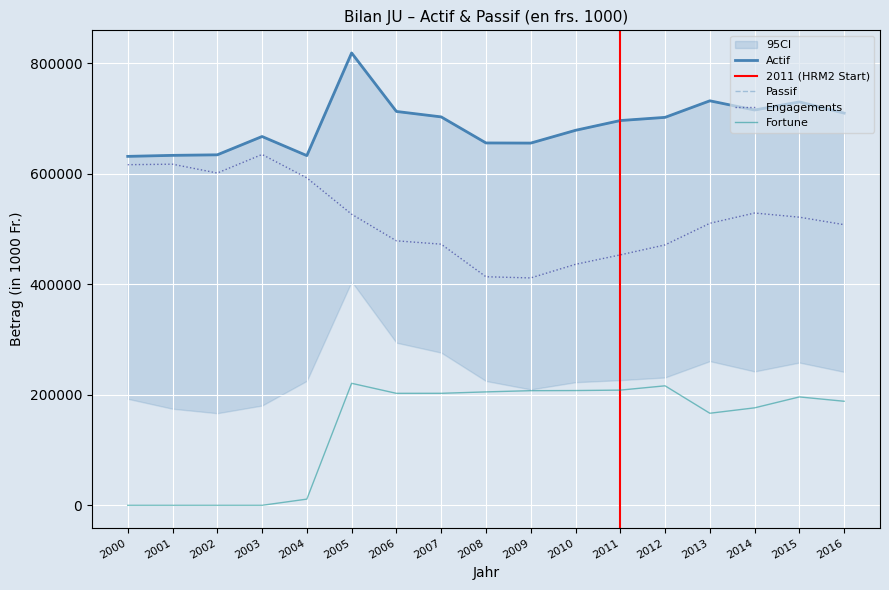

Rank the series at 2001 from lowest to highest value.

Fortune, Engagements / Fonds Etrangers, Actif, Passif